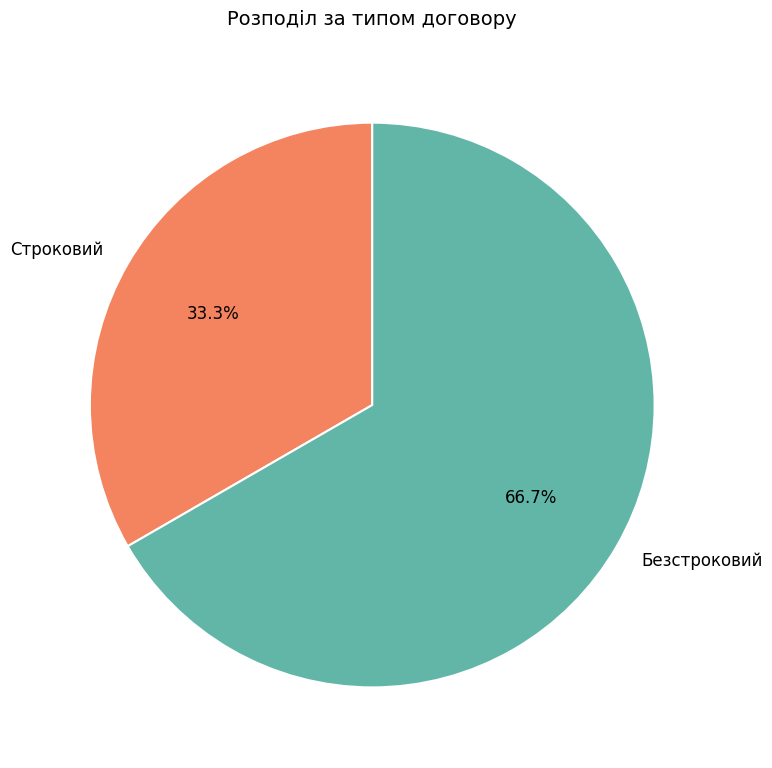

How many slices are in this pie chart?

2